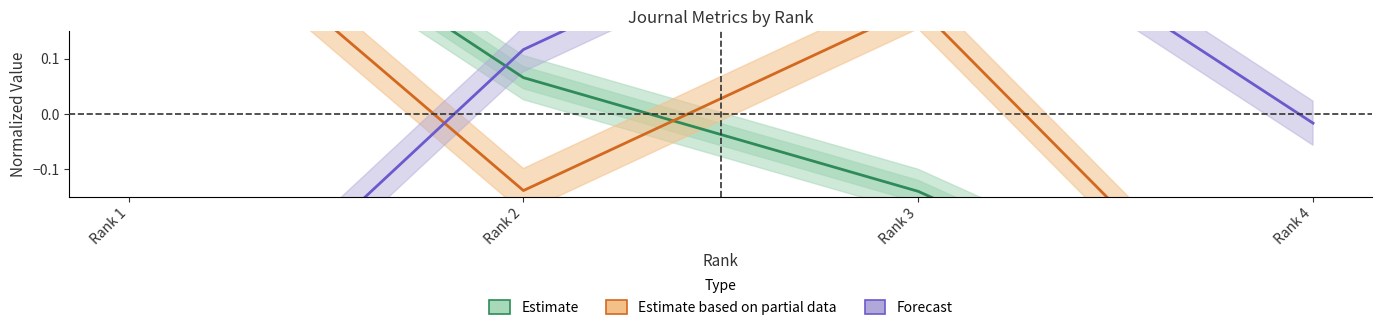

After their last crossing, which series has the higher values: Estimate based on partial data or Estimate?

Estimate